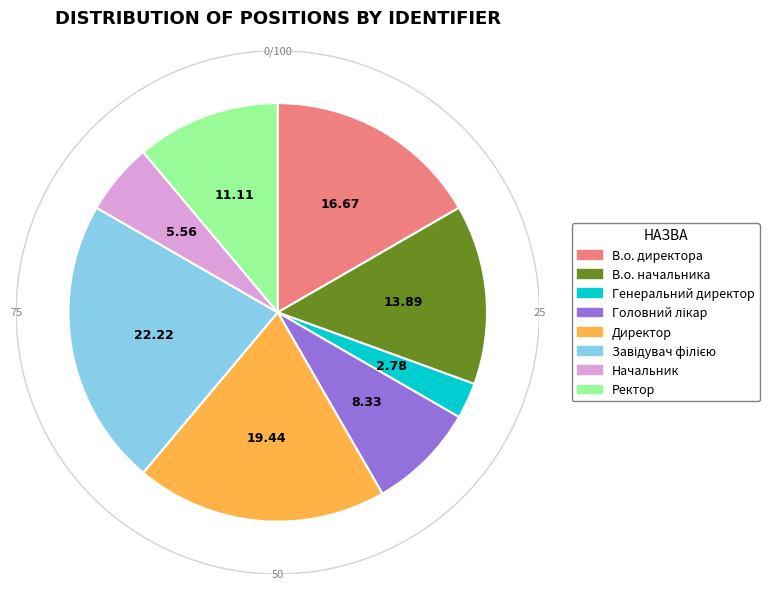

The В.о. директора slice represents 17% of the pie. True or false?

True